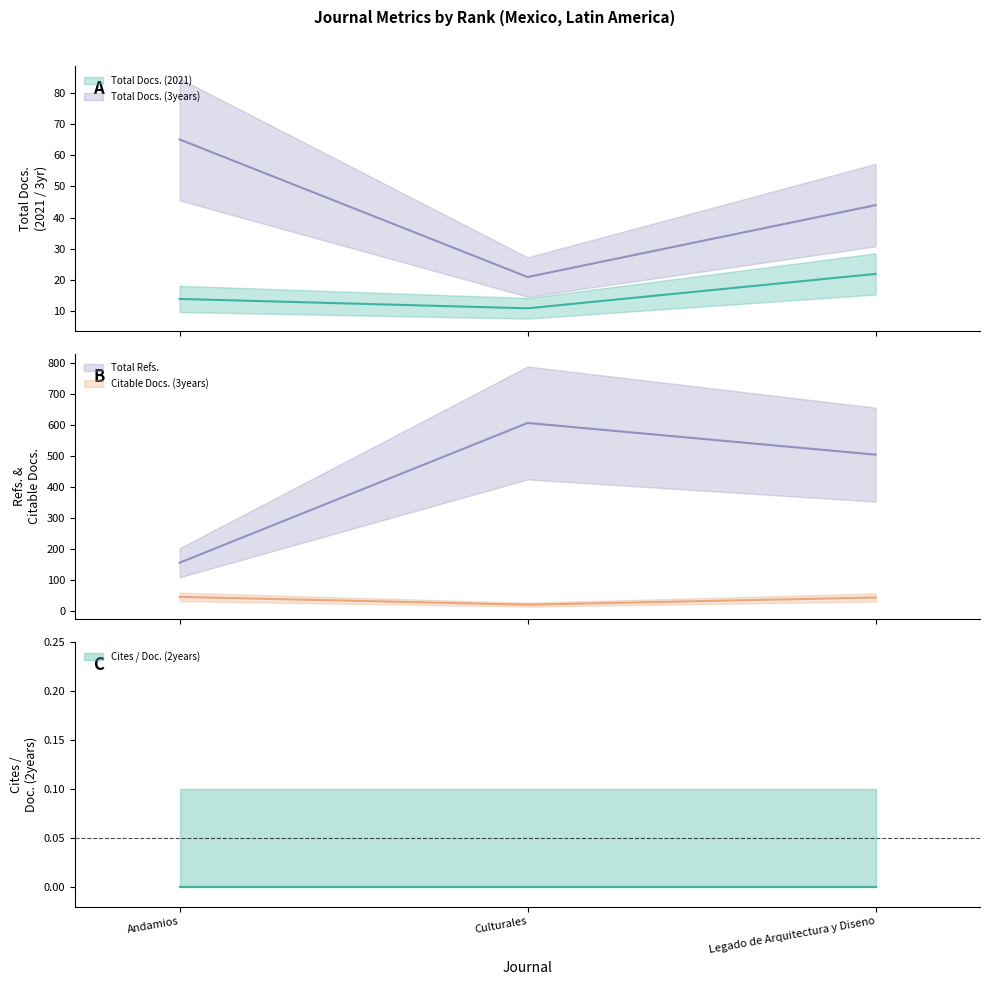

The value of Total Docs. (3years) at Culturales is 21. True or false?

True